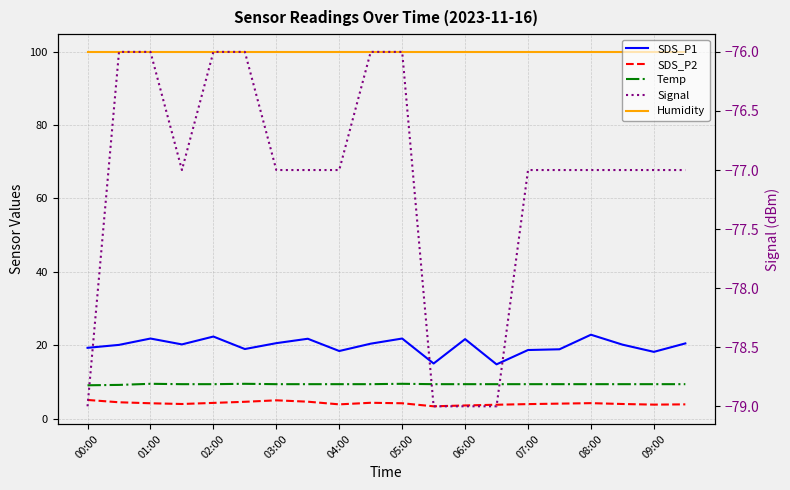

What is the total value across all series at 17?

56.5